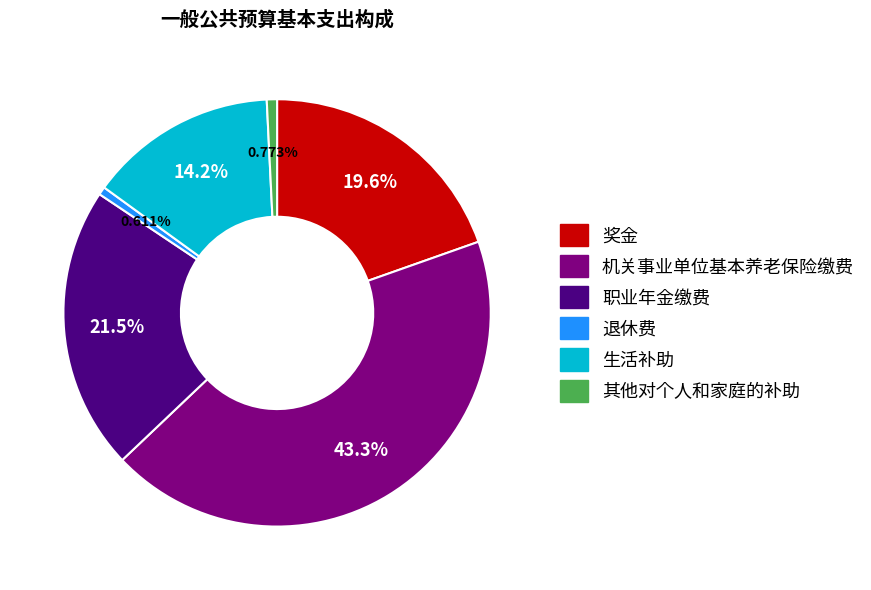

Approximately how many times larger is the value at 生活补助 compared to 奖金?

0.7